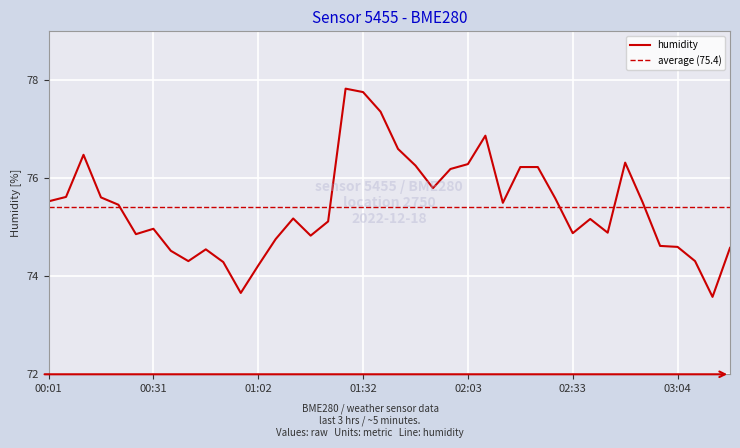

What is the ratio of the value at 02:13 to the value at 01:52?

1.0